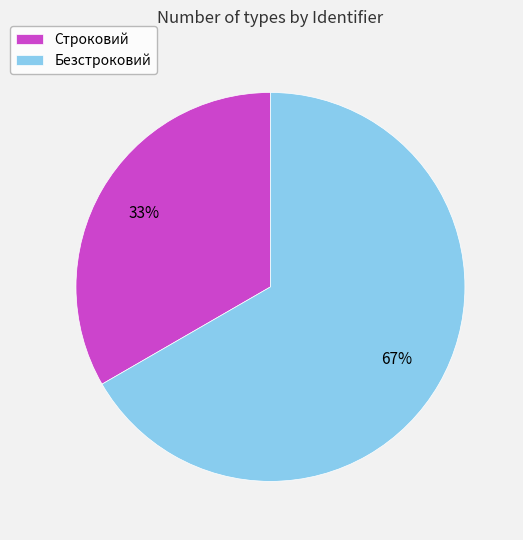

Is the sum of Строковий and Безстроковий greater than half?

Yes